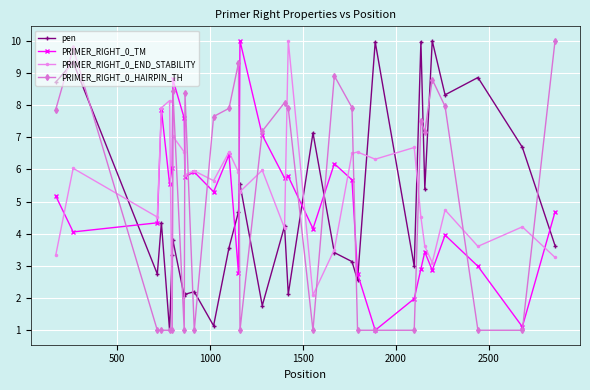

What is the sum of all PRIMER_RIGHT_0_TM values?

148.0